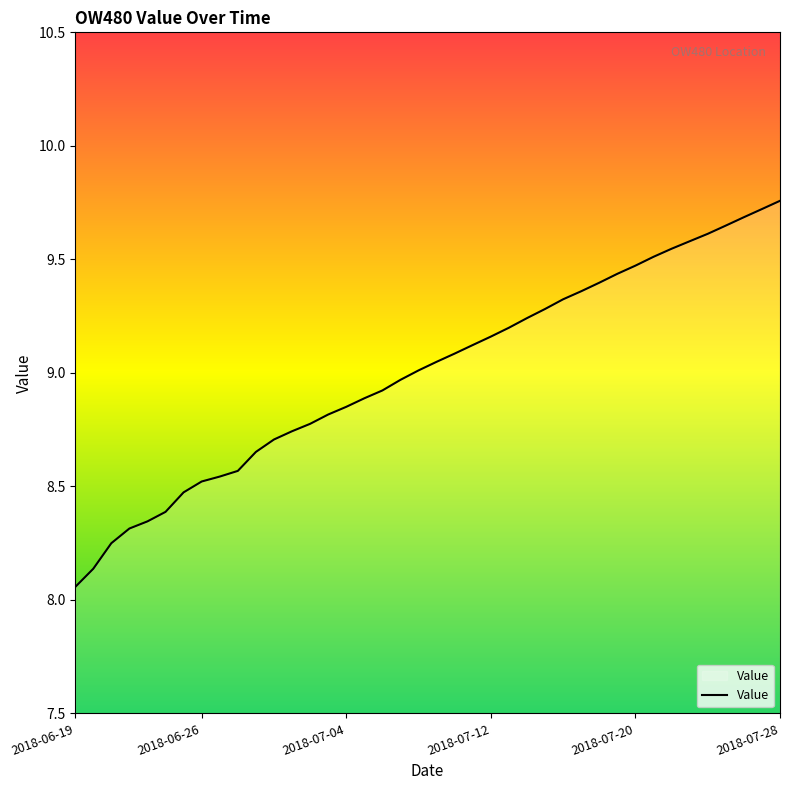

True or false: there are more than 0 points higher than both neighbors.

False